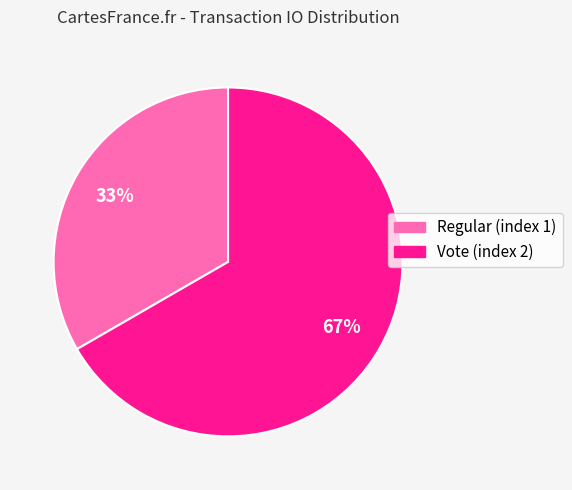

Which category accounts for the majority?

Vote (index 2)